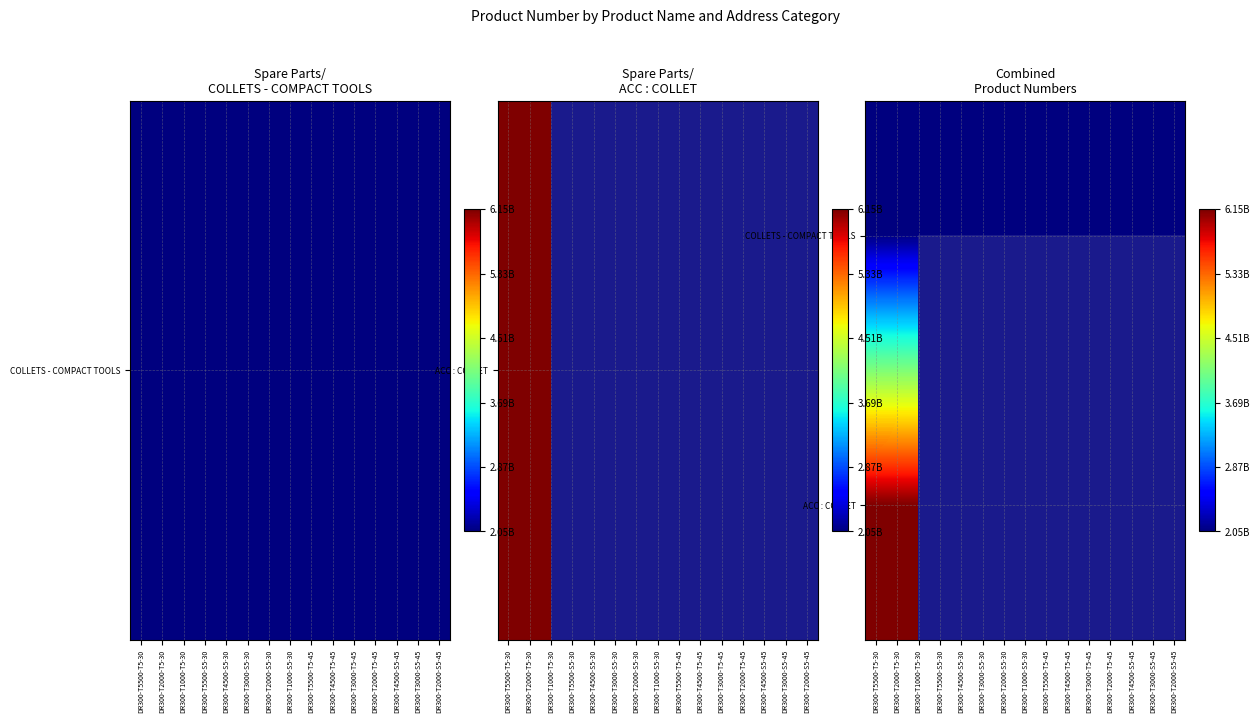

Is the value of COLLETS - COMPACT TOOLS at DR300-T3000-S5-45 greater than the value of ACC : COLLET at DR300-T4500-T5-45?

No